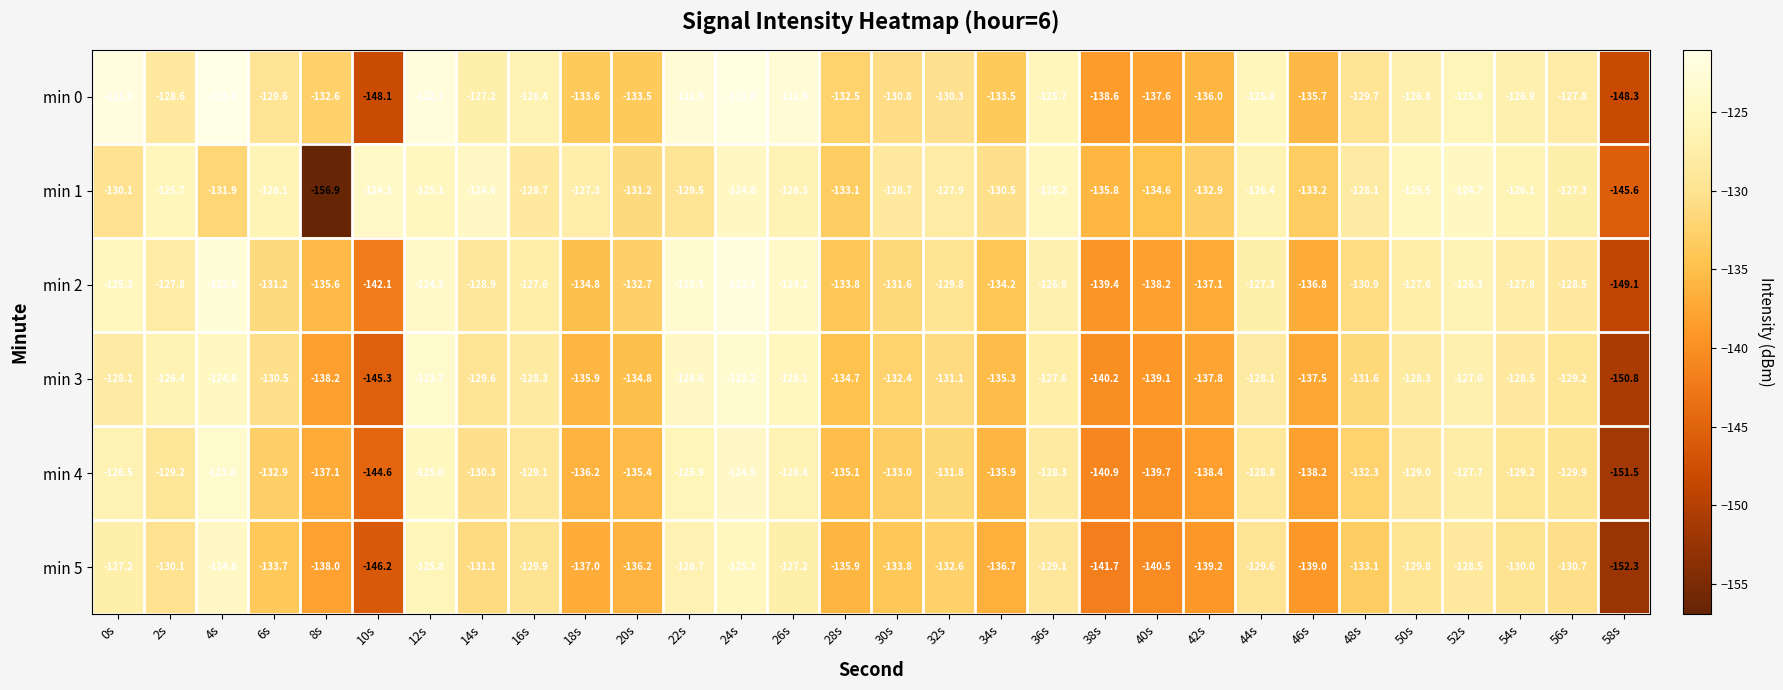

Count the number of categories in the chart.

30